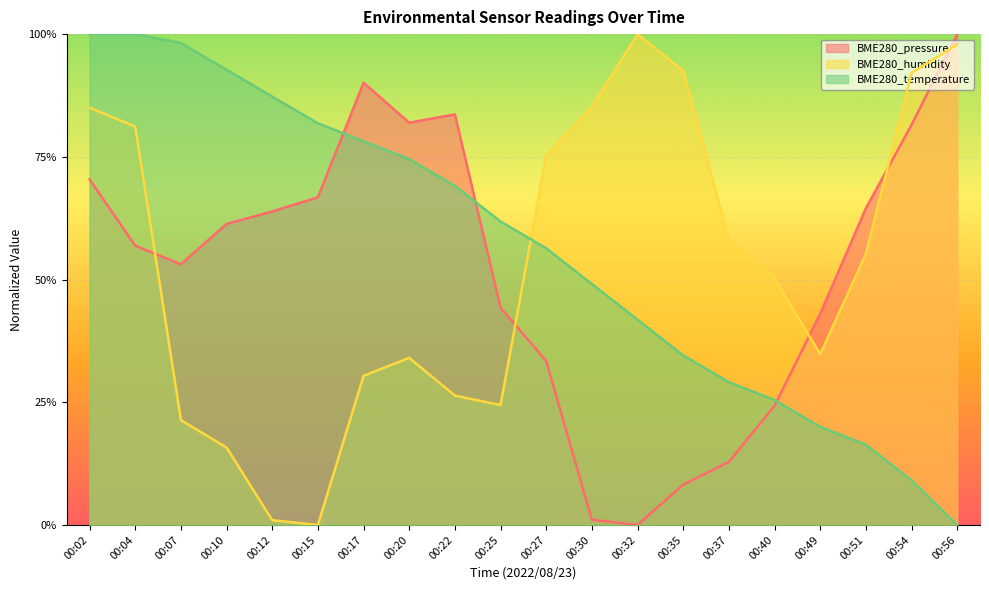

Rank the series by their maximum value, from highest to lowest.

BME280_pressure, BME280_humidity, BME280_temperature